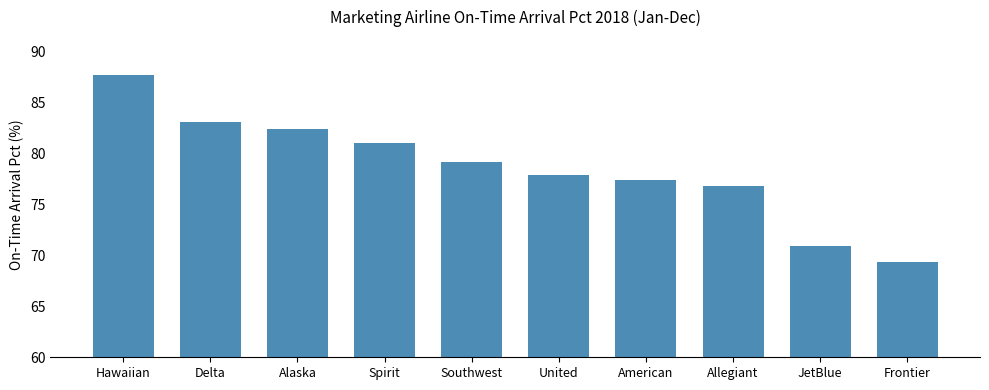

At which category does the chart reach its minimum across all series?

Frontier